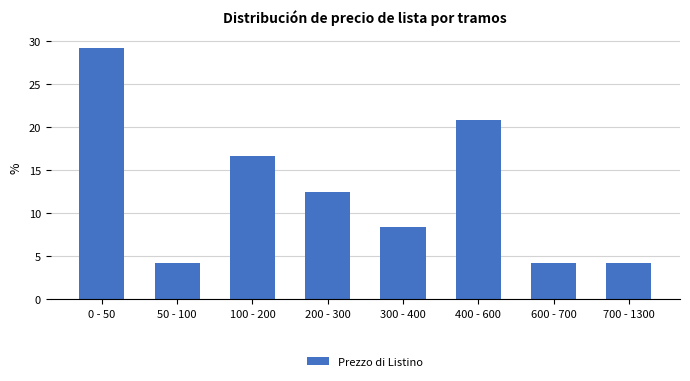

Reading right to left, what are all the values shown in this chart?

700 - 1300=4.2	600 - 700=4.2	400 - 600=20.8	300 - 400=8.3	200 - 300=12.5	100 - 200=16.7	50 - 100=4.2	0 - 50=29.2